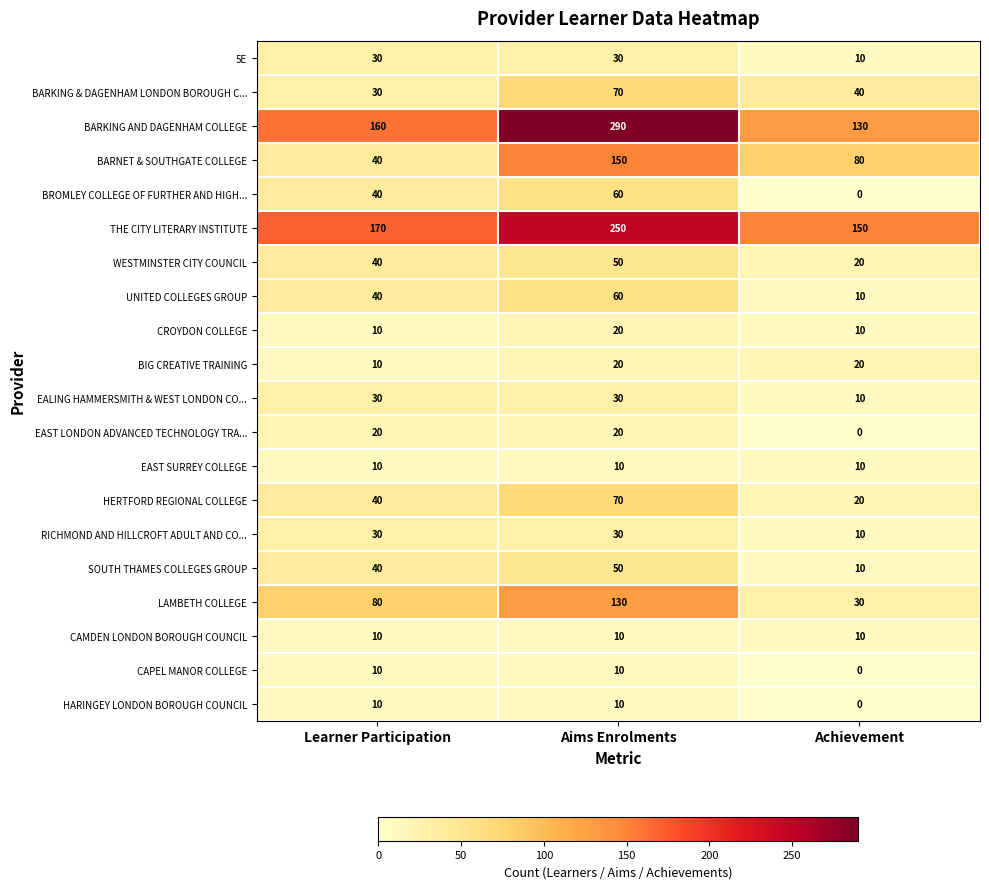

The HERTFORD REGIONAL COLLEGE series shows 20 at Aims Enrolments. True or false?

False